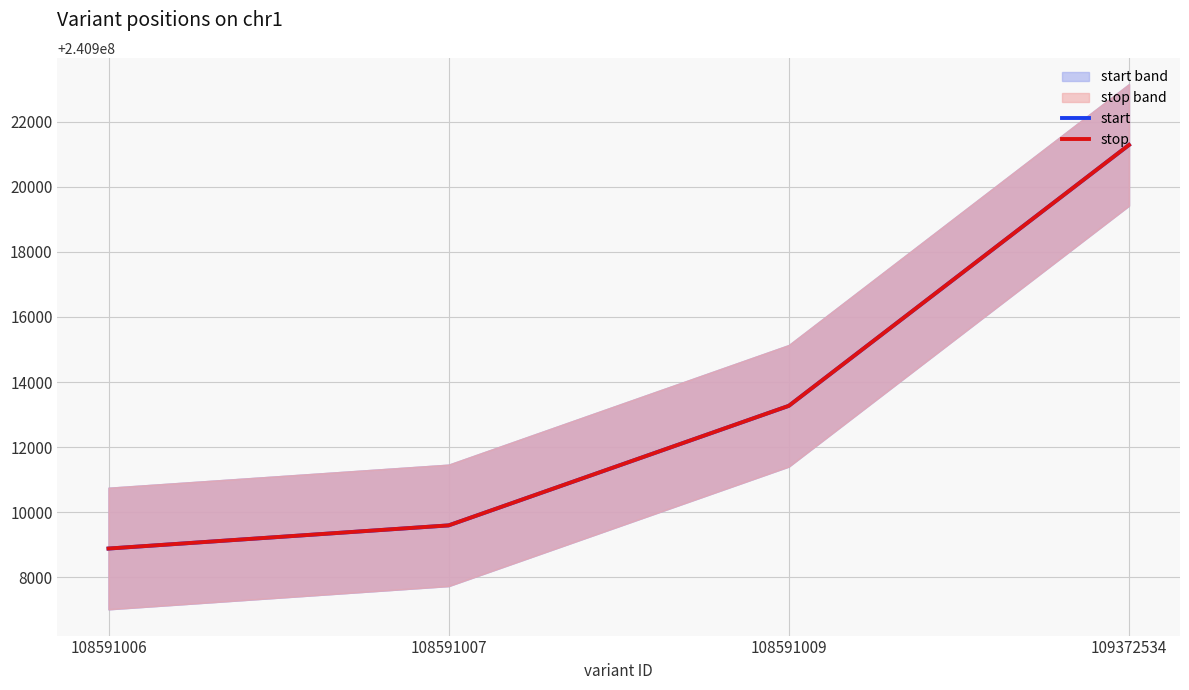

True or false: stop has a value of 93820272 at 108591006.

False